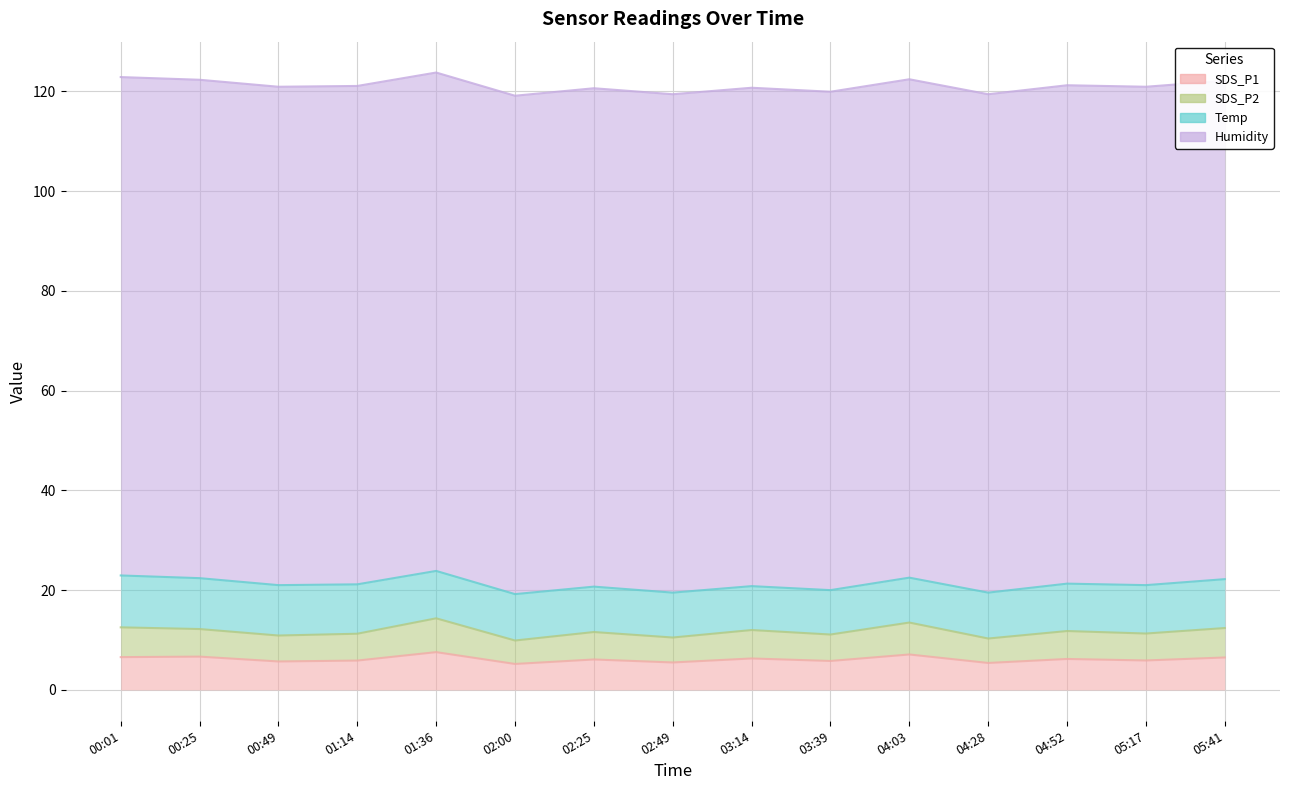

Where does the SDS_P1 series first go above 6?

00:01